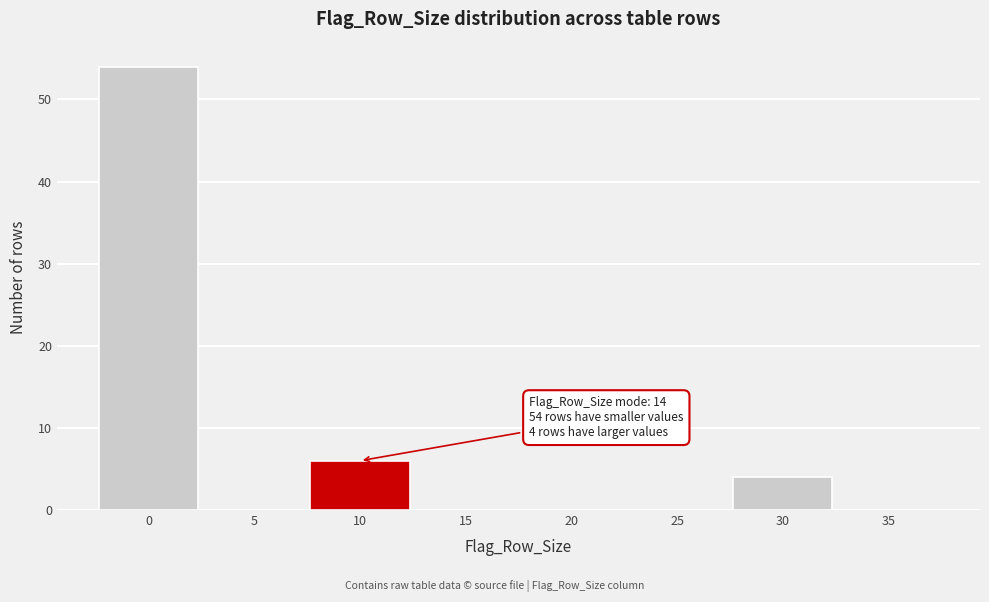

Reading left to right, what are all the values shown in this chart?

0=54	5=0	10=6	15=0	20=0	25=0	30=4	35=0